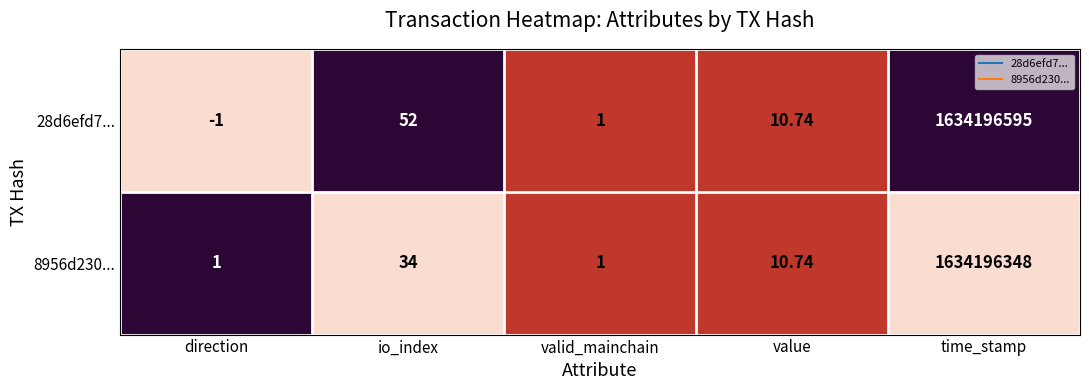

List the series in order of their peak value, lowest first.

8956d230..., 28d6efd7...